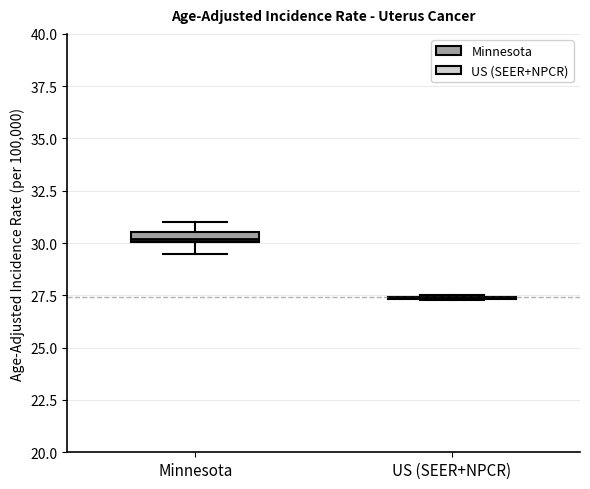

Where is the lower edge of the box for Minnesota on the y-axis? The values are not printed on the chart, so give them approximately, as read against the axis.

30.0